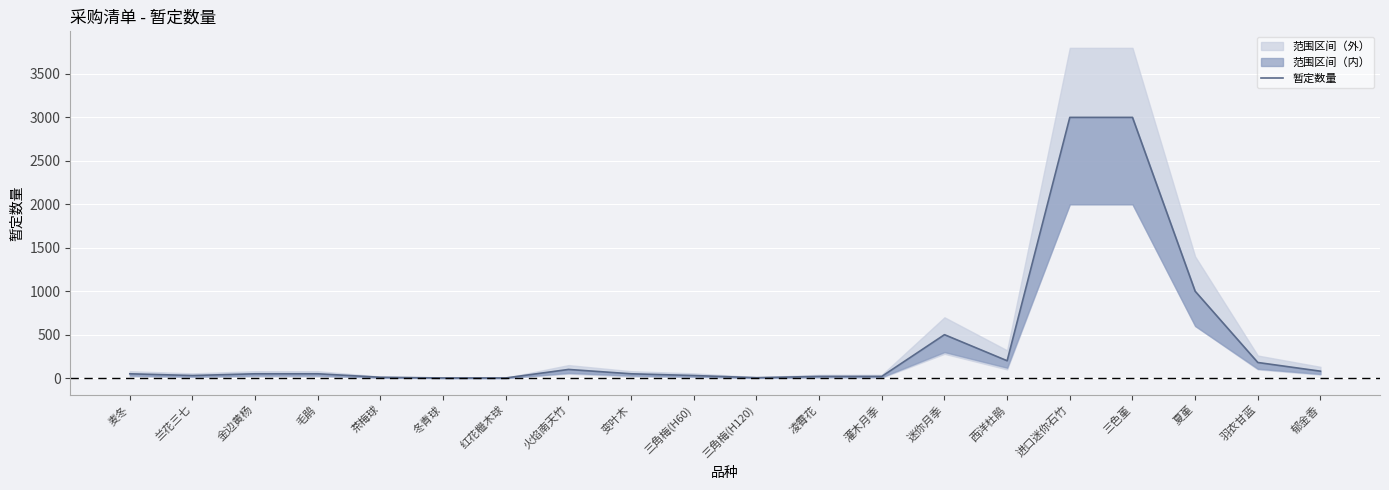

What is the difference between the maximum and minimum values?

2998